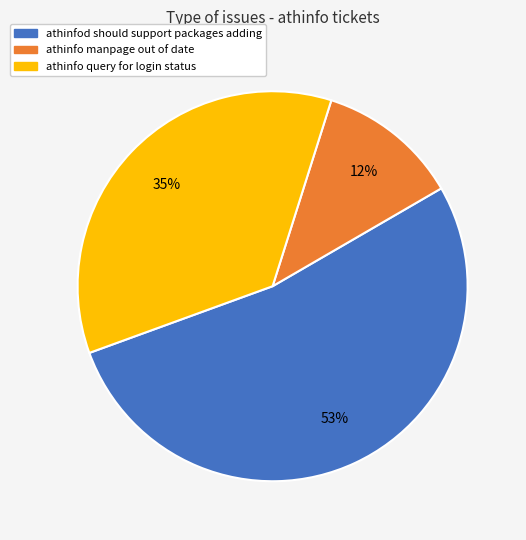

Which category has the biggest portion of the pie?

athinfod should support packages adding